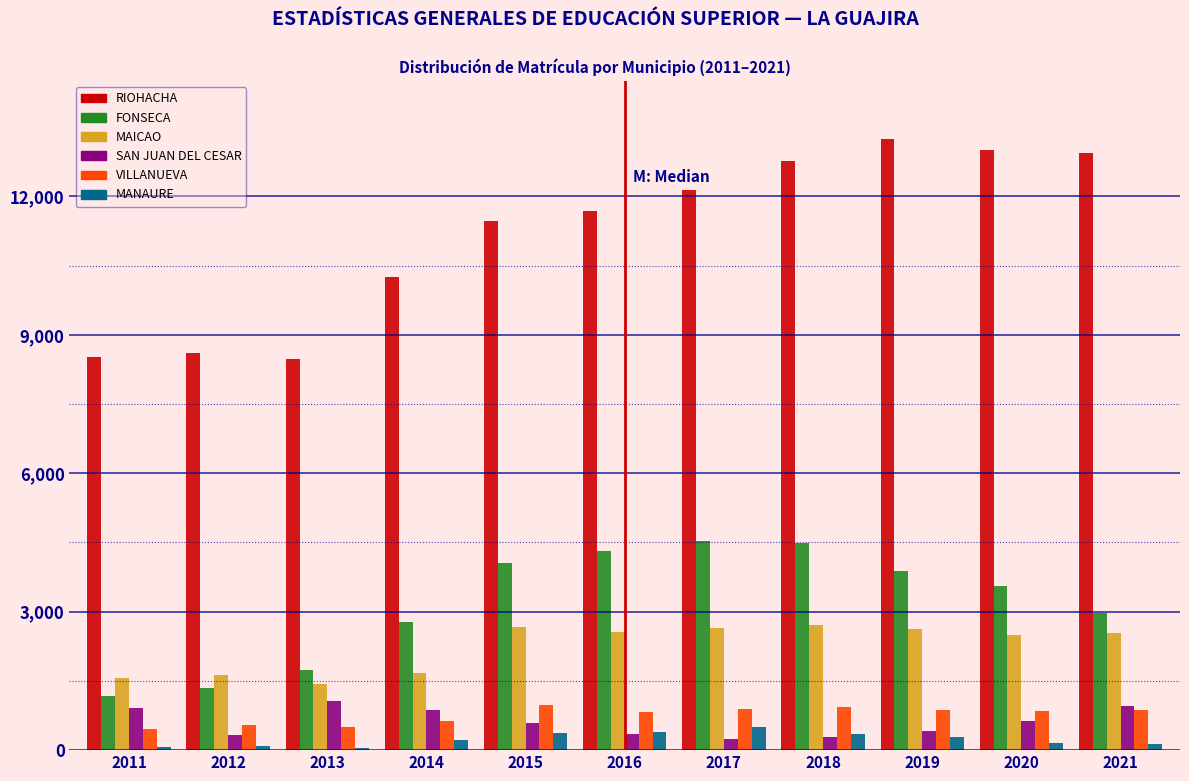

At how many categories does at least one series exceed 9702?

8